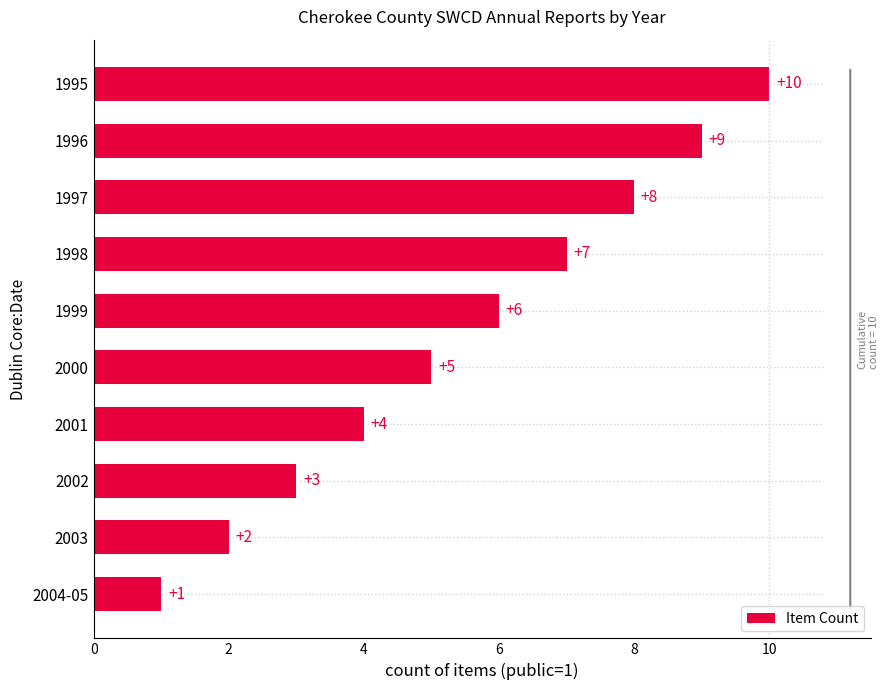

True or false: the data shows 1 at 2004-05.

True